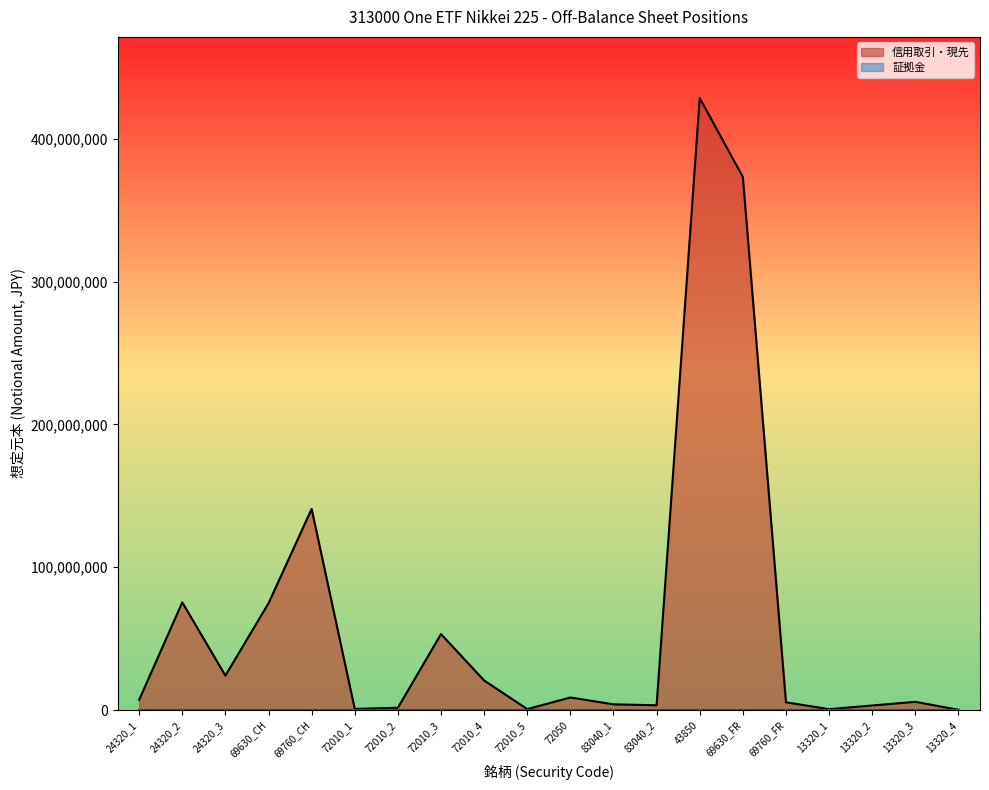

True or false: 信用取引・現先_line has a value of 771840 at 72010_1.

True